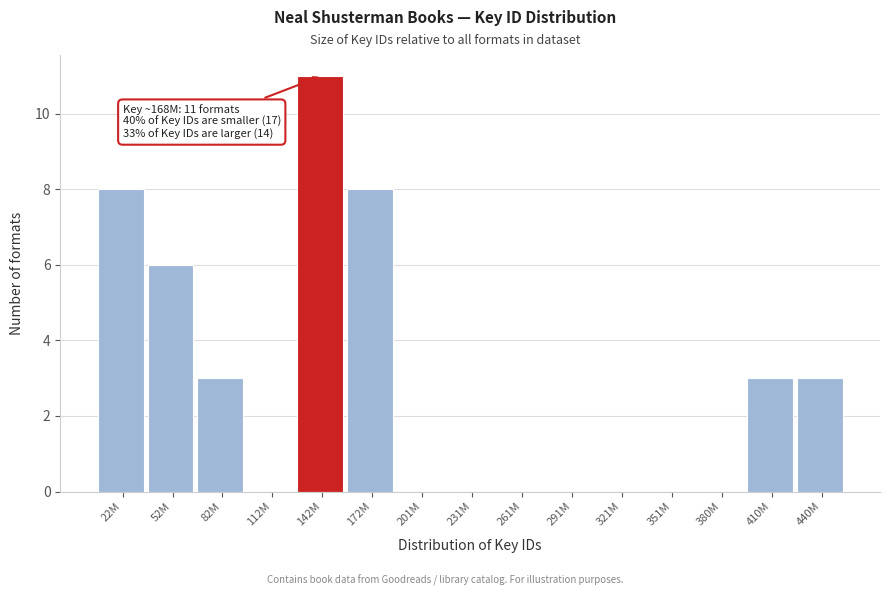

Reading left to right, what are all the values shown in this chart?

22M=8	52M=6	82M=3	112M=0	142M=11	172M=8	201M=0	231M=0	261M=0	291M=0	321M=0	351M=0	380M=0	410M=3	440M=3